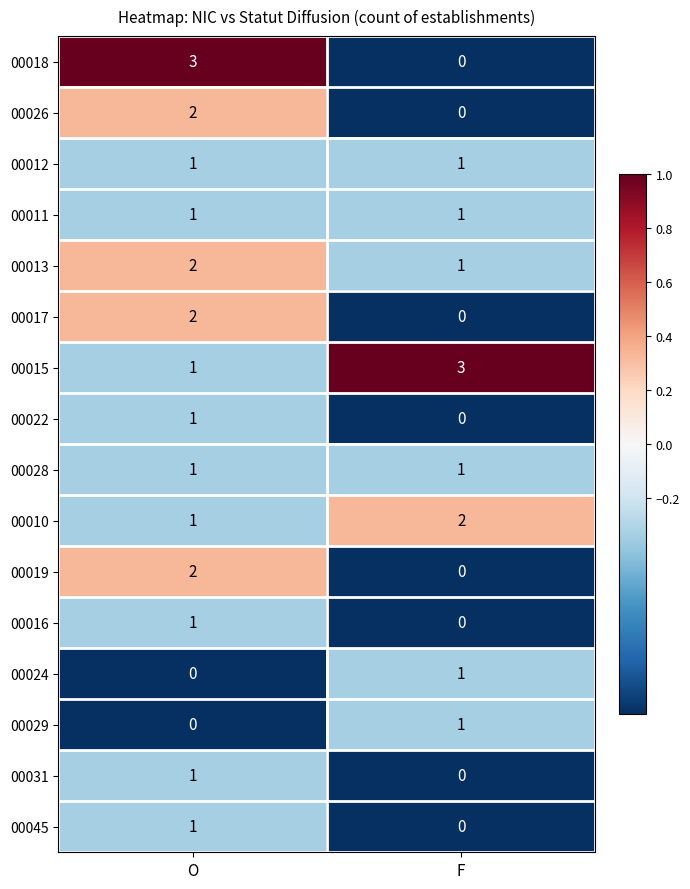

List the labels in order of 00013 value, smallest first.

F, O